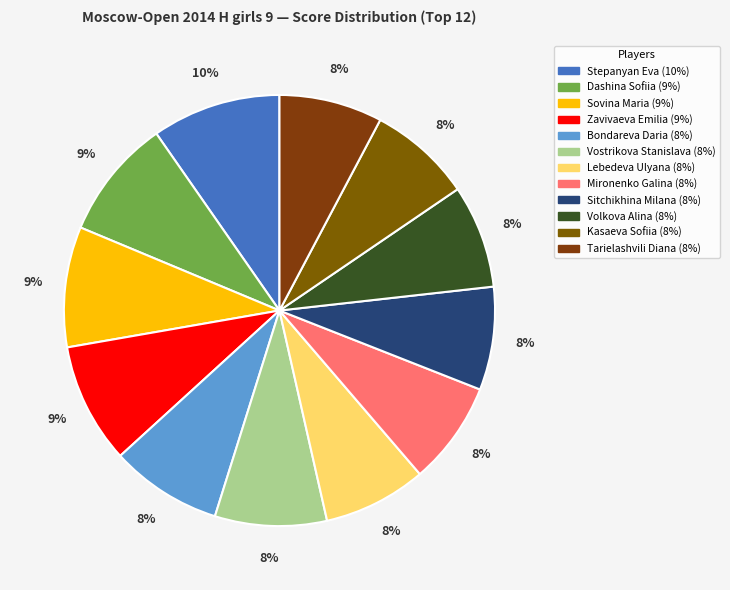

To the nearest percent, what is the difference between the largest and smallest slice percentages?

2%